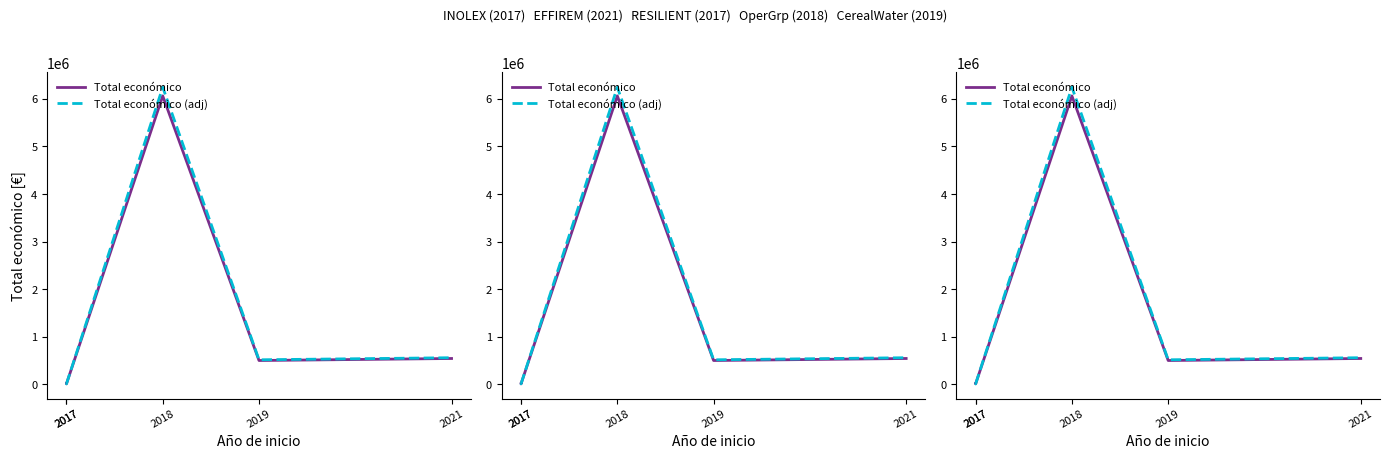

True or false: Total económico (adj) and Total económico cross at least once.

False